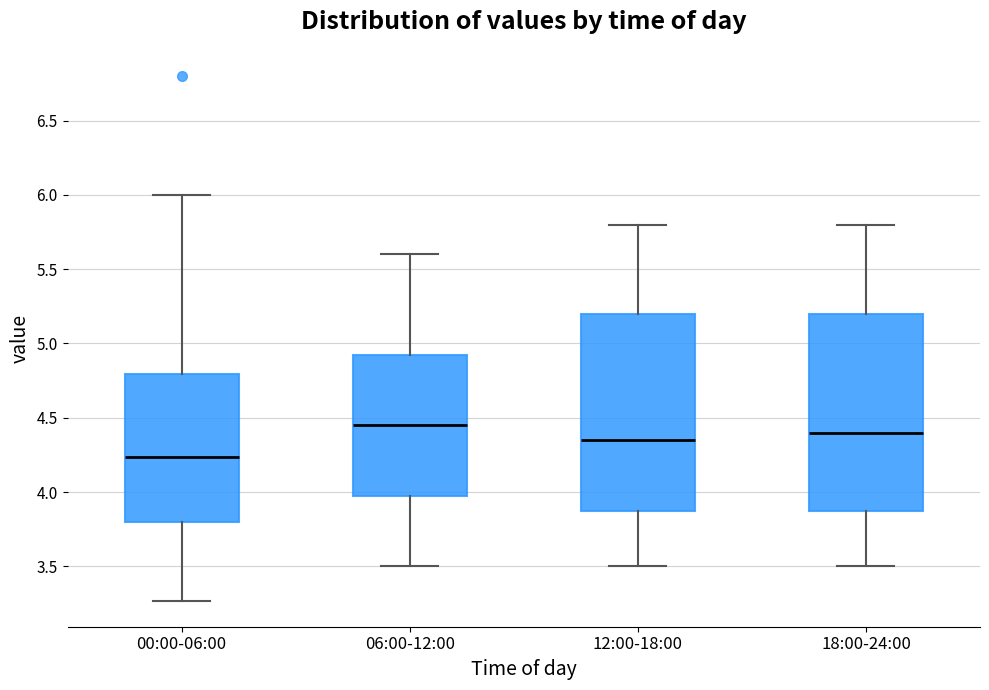

Where is the lower edge of the box for 18:00-24:00 on the y-axis? The values are not printed on the chart, so give them approximately, as read against the axis.

3.90